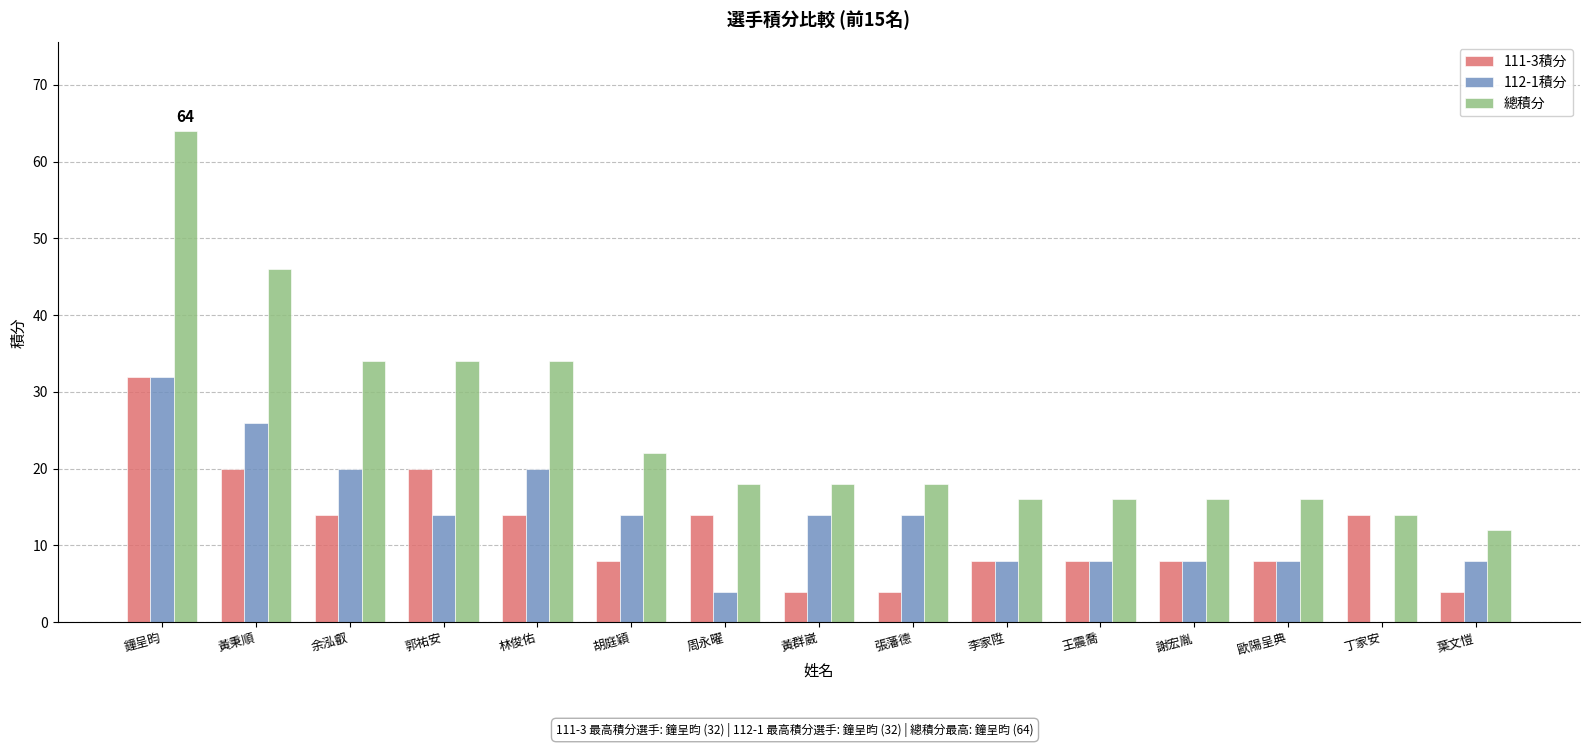

Is the value of 總積分 at 郭祐安 greater than the value of 111-3積分 at 鐘呈昀?

Yes